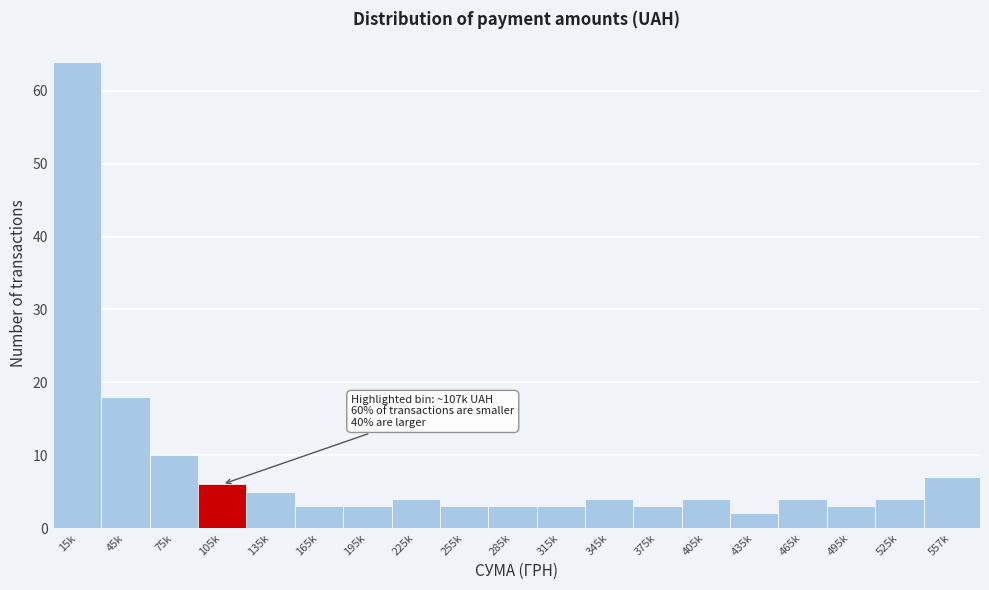

Reading left to right, extract all data points from this chart.

64	18	10	6	5	3	3	4	3	3	3	4	3	4	2	4	3	4	7